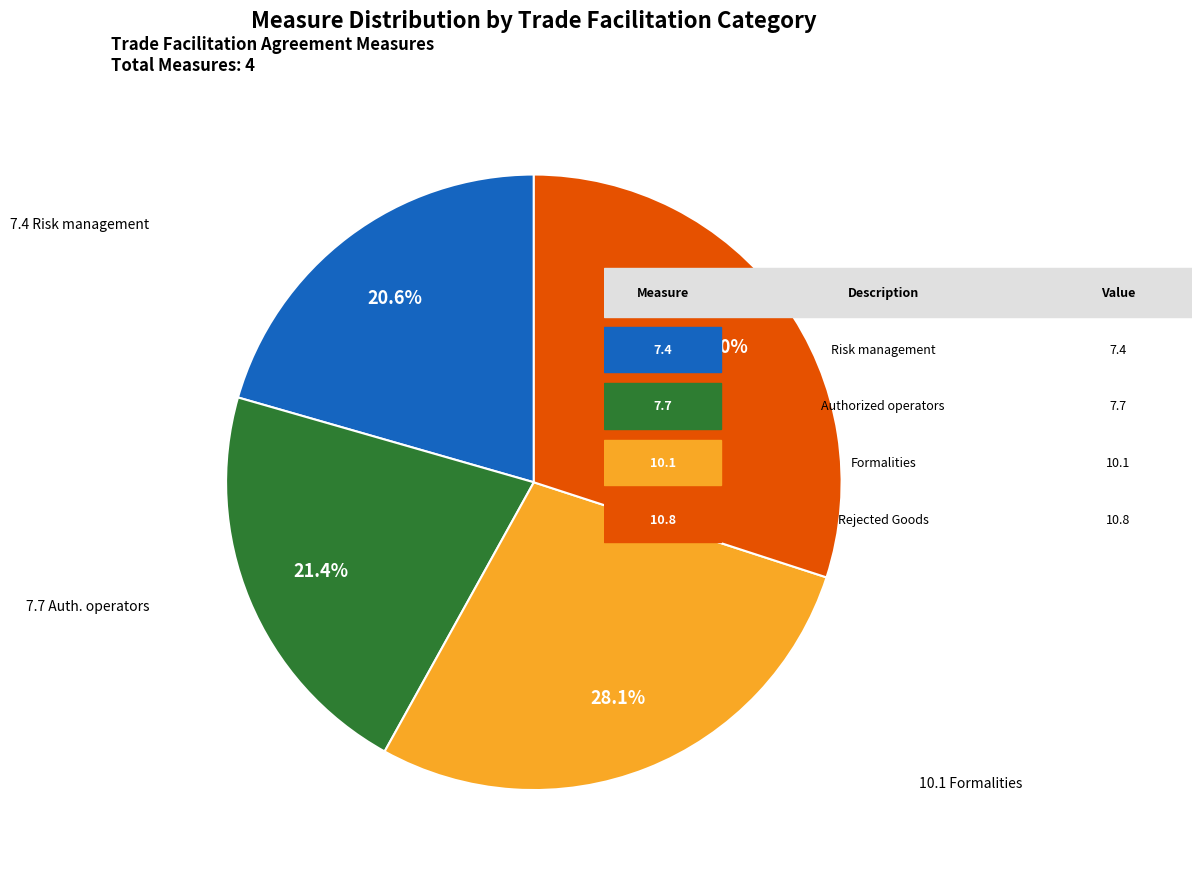

Does any single category account for the majority?

No